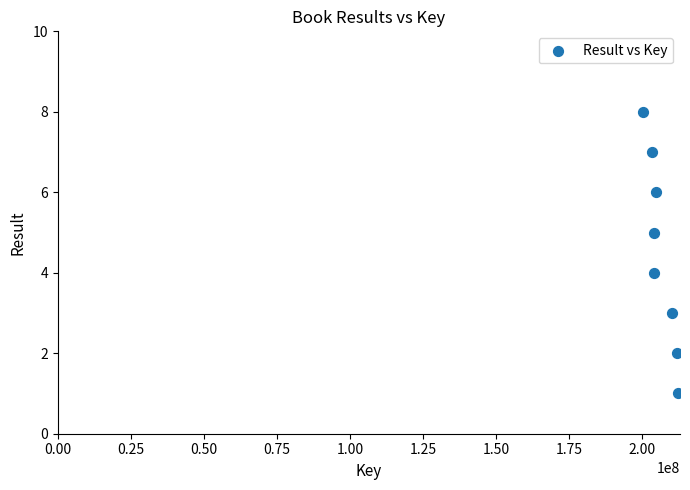

What is the average X value?

206352951